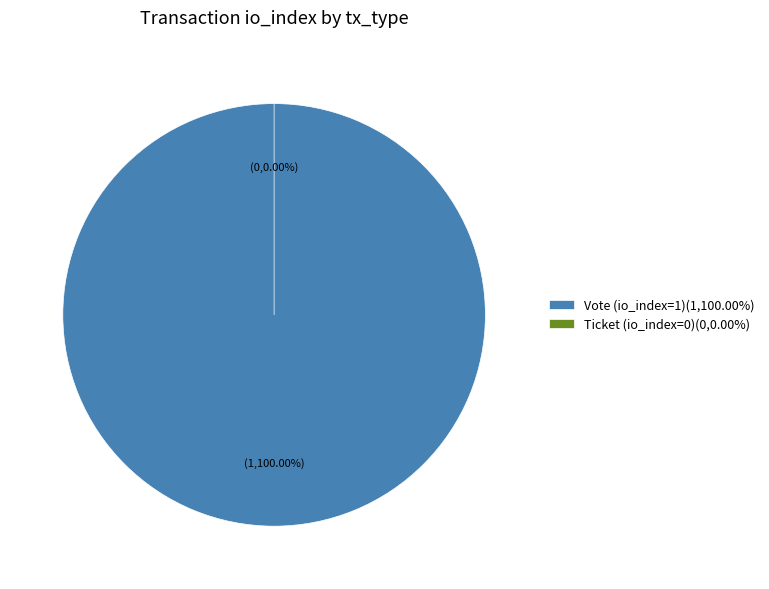

True or false: Vote (io_index=1) accounts for 93% of the total.

False